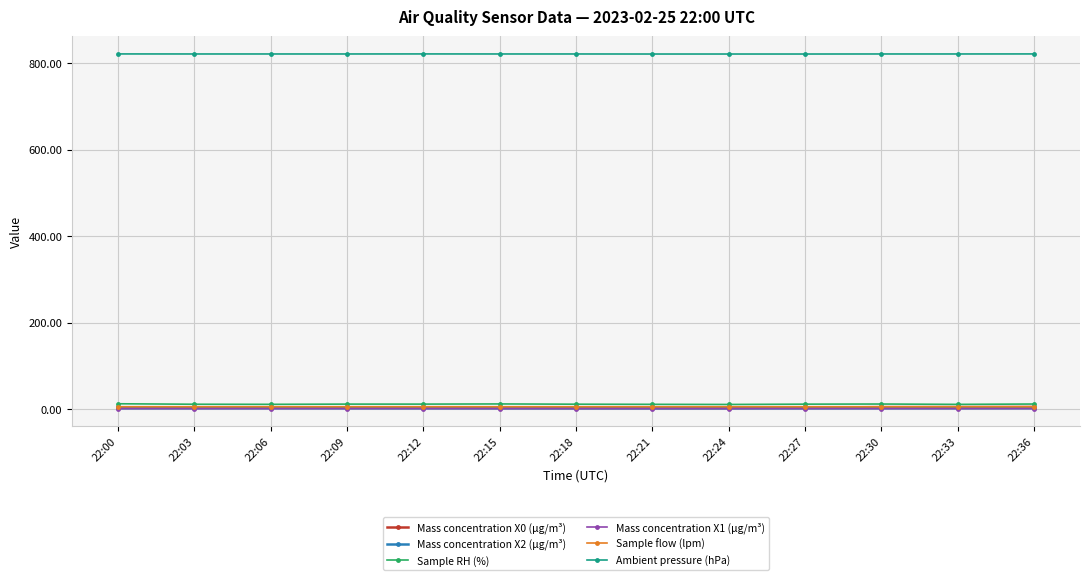

What is the difference between the highest and lowest values at 22:09?

820.8